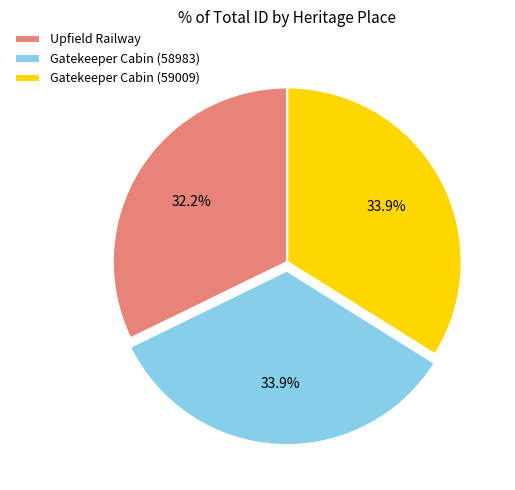

To the nearest percent, what is the difference between the largest and smallest slice percentages?

2%